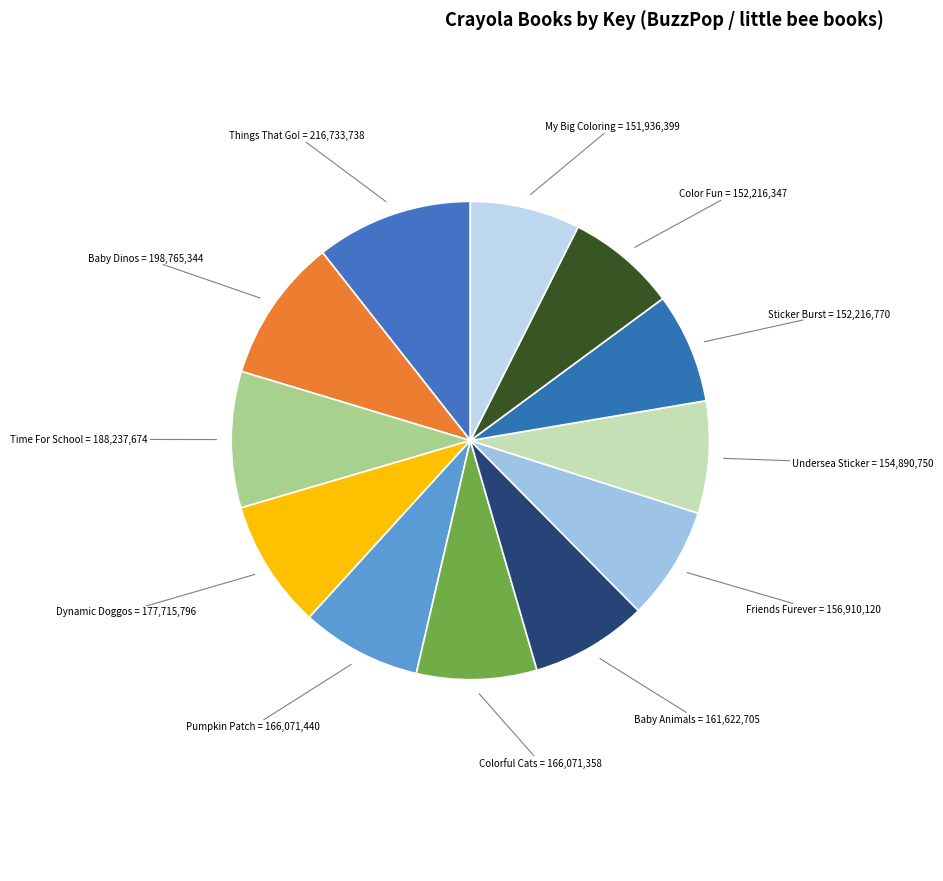

Which category has the biggest portion of the pie?

Things That Go!